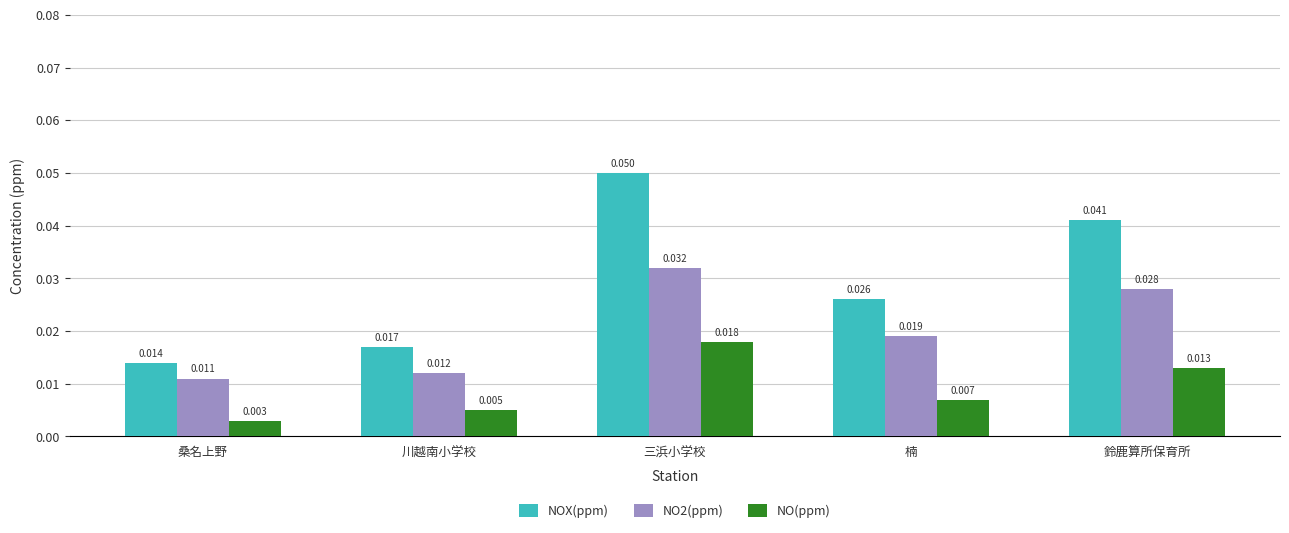

What is the label of the 2nd bar from the right?

楠